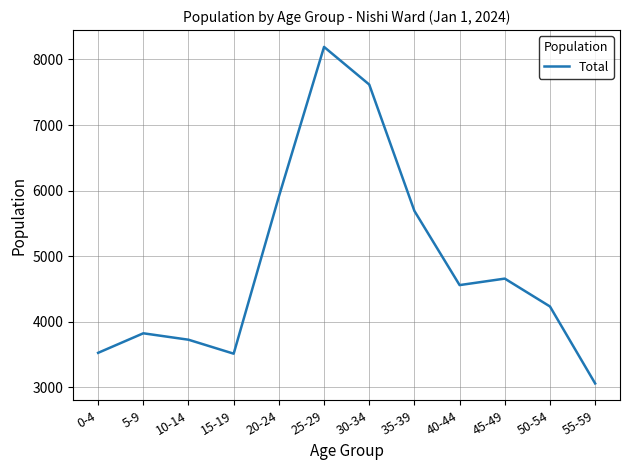

Does the chart display data point markers on the line(s)?

No